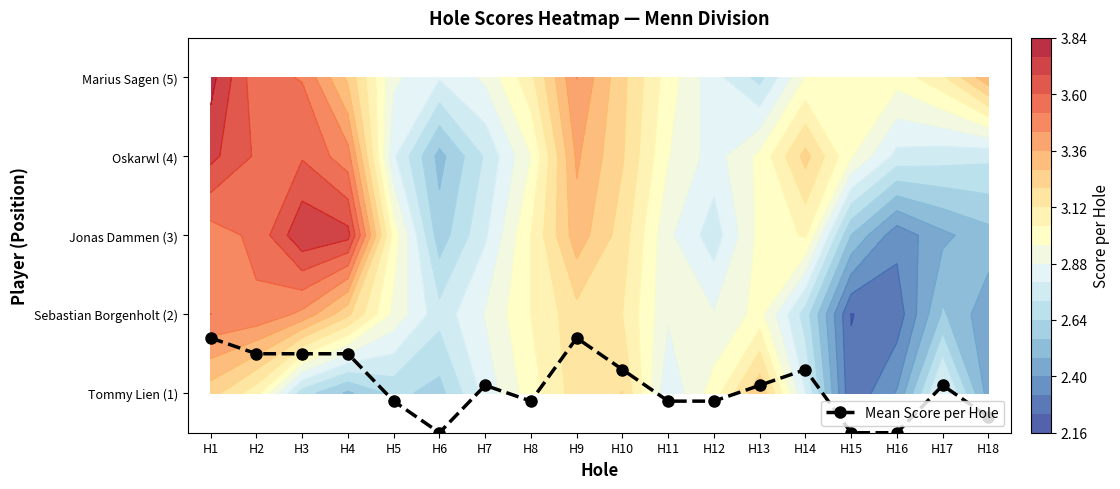

Rank the categories by value from lowest to highest.

H6, H15, H16, H18, H5, H8, H11, H12, H7, H13, H17, H10, H14, H2, H3, H4, H1, H9